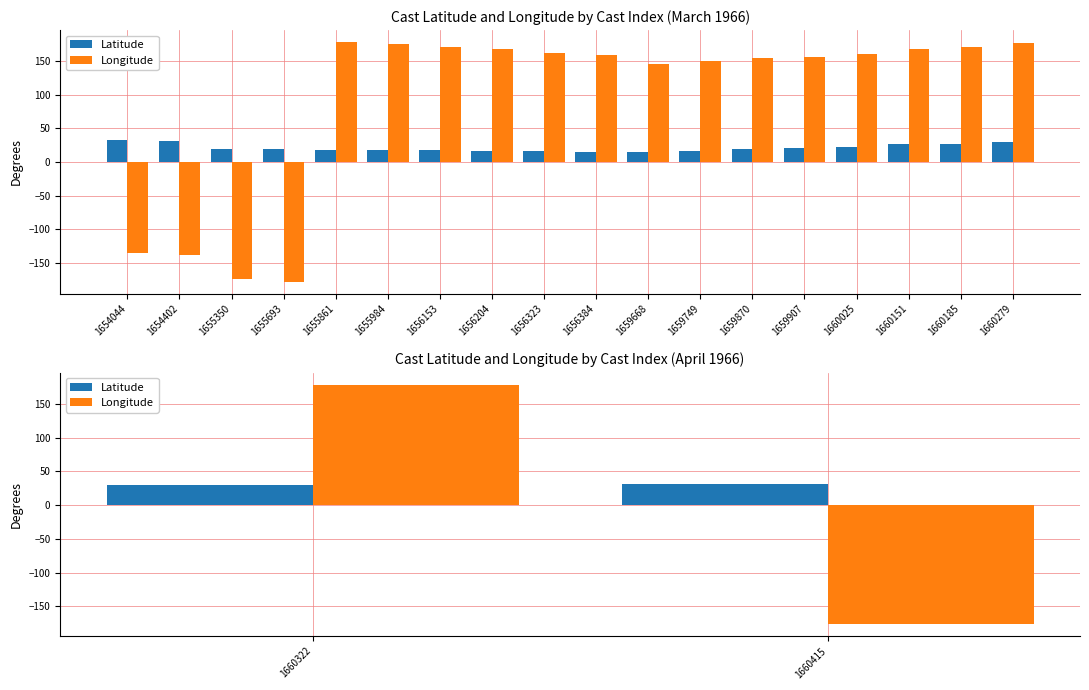

What is the sum of the Latitude values at 1660415 and 1660322?

61.3